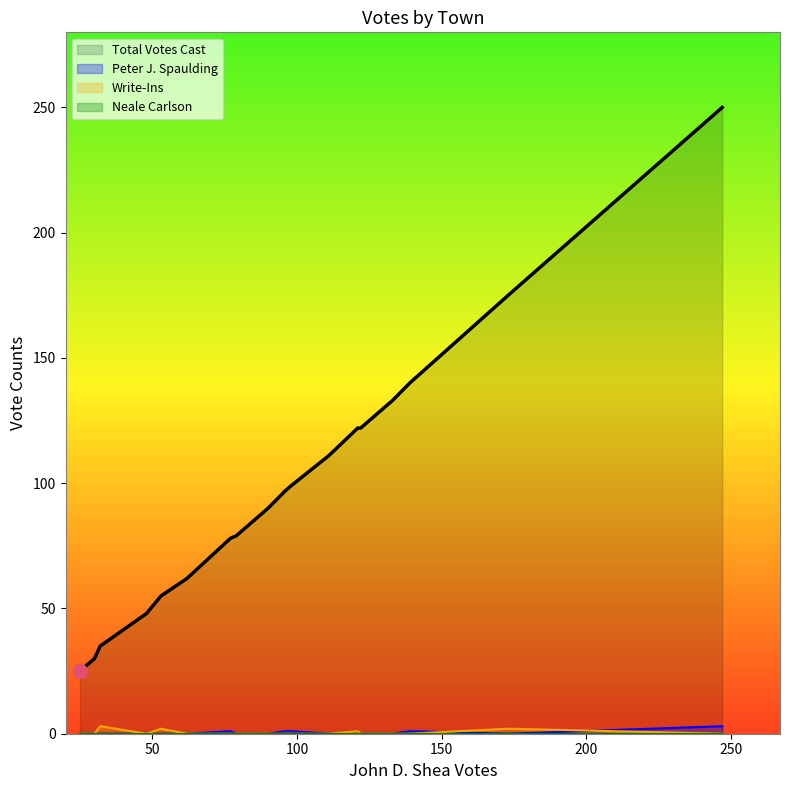

Does the chart display data point markers on the line(s)?

No